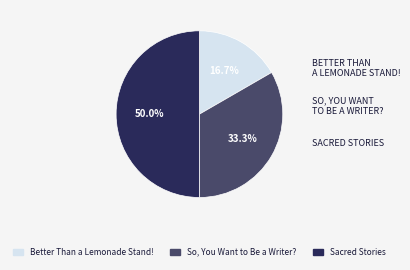

Is Better Than a Lemonade Stand! the majority of the pie?

No